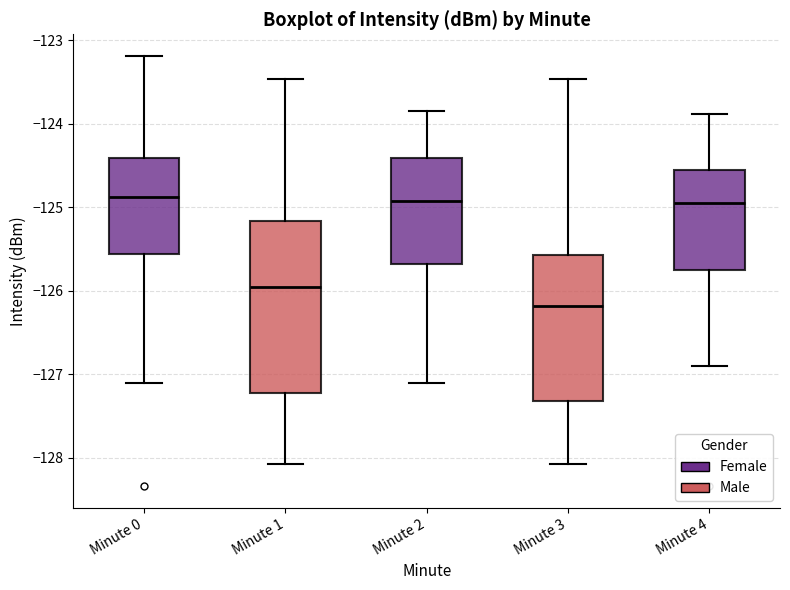

Reading left to right, transcribe this box plot: for each box, give where its median line is, the range the box spans, and where its two whiskers end, as read against the y-axis. The values are not printed on the chart, so give them approximately, as read against the axis.

Minute 0: median -124.9, box -125.6 to -124.4, whiskers -127.1 to -123.2
Minute 1: median -126.0, box -127.2 to -125.2, whiskers -128.1 to -123.5
Minute 2: median -124.9, box -125.7 to -124.4, whiskers -127.1 to -123.8
Minute 3: median -126.2, box -127.3 to -125.6, whiskers -128.1 to -123.5
Minute 4: median -125.0, box -125.7 to -124.6, whiskers -126.9 to -123.9